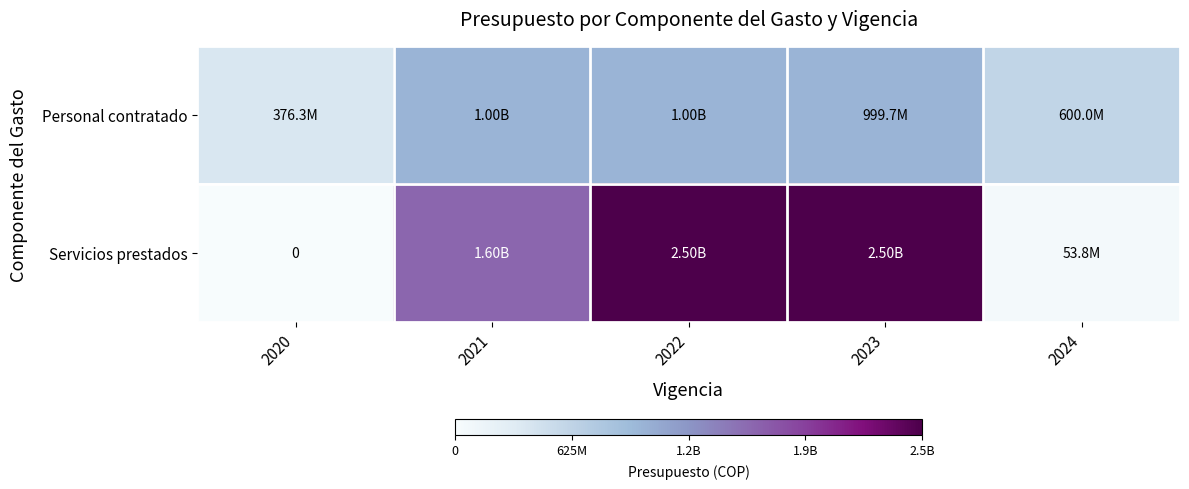

Which has a higher value, 2021 or 2022?

2021